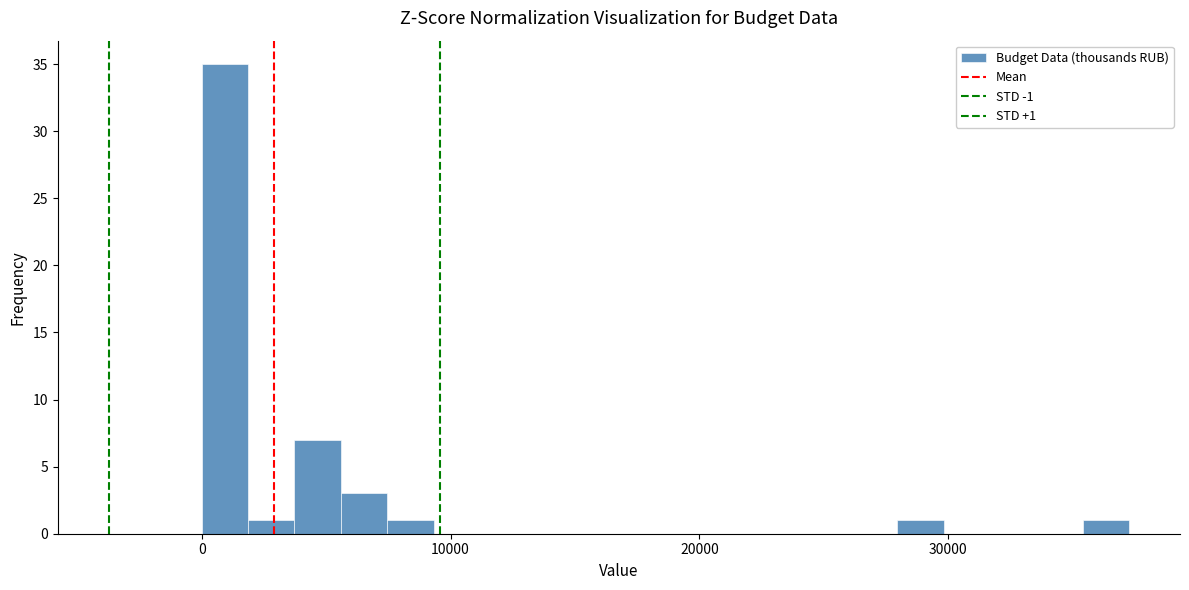

Read against the x-axis, roughly where is the centre of the tallest bar?

1000